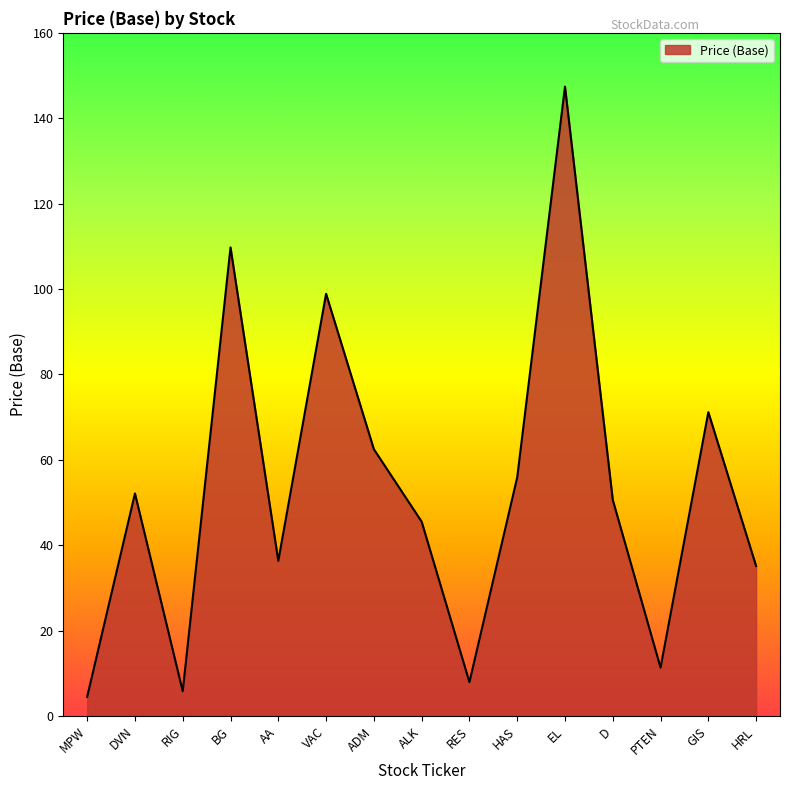

Reading left to right, what are all the values shown in this chart?

MPW=4.5	DVN=52.1	RIG=5.8	BG=109.8	AA=36.4	VAC=98.9	ADM=62.5	ALK=45.5	RES=8.0	HAS=55.9	EL=147.4	D=50.6	PTEN=11.3	GIS=71.2	HRL=35.1